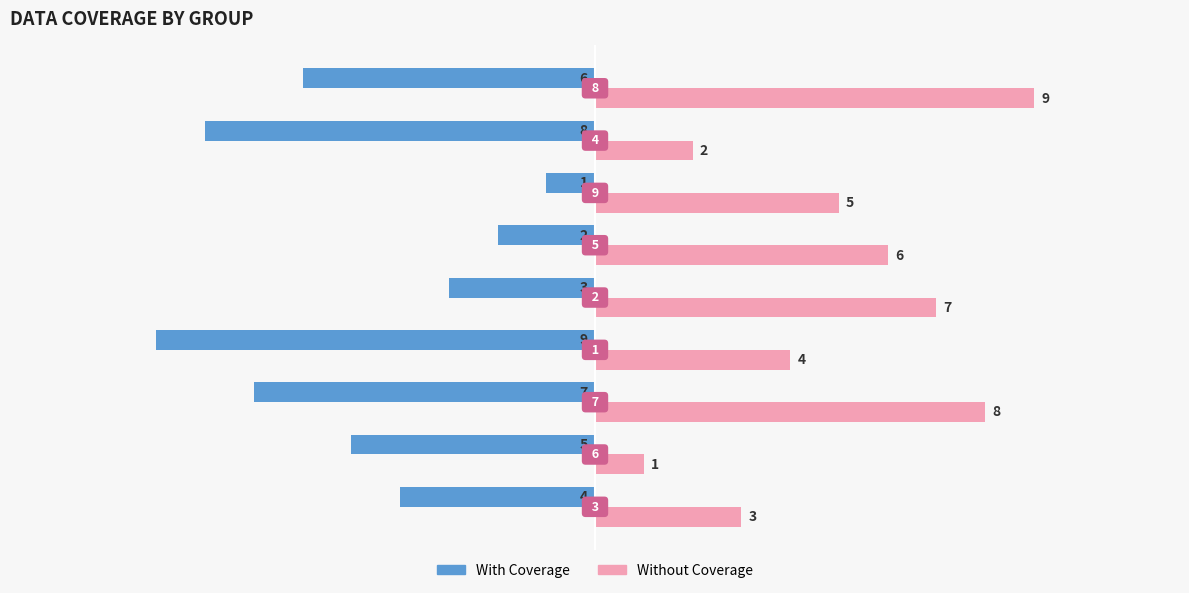

What is the difference between the second highest and second lowest values in the With Coverage series?

6